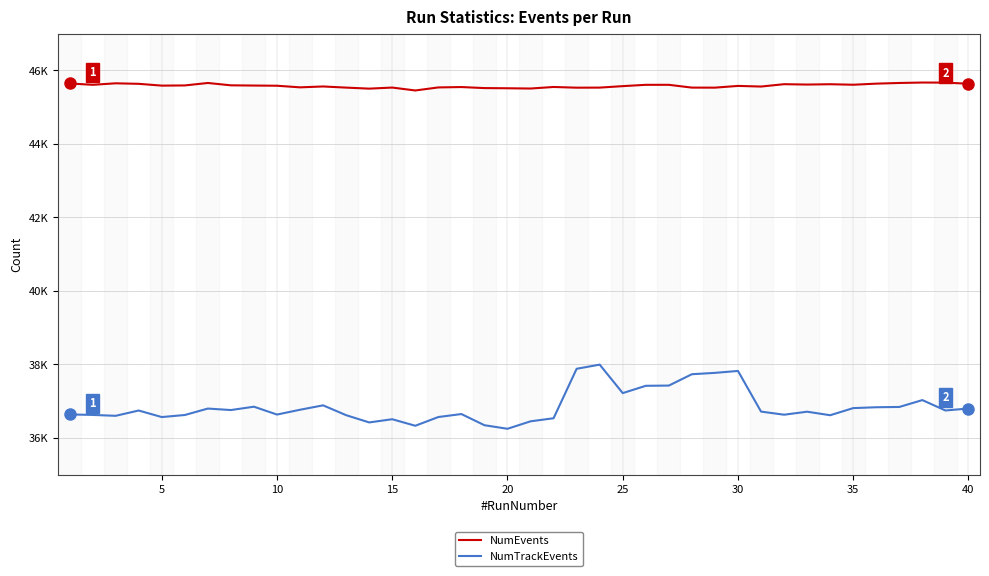

What are all the series names shown in the legend?

NumEvents, NumTrackEvents